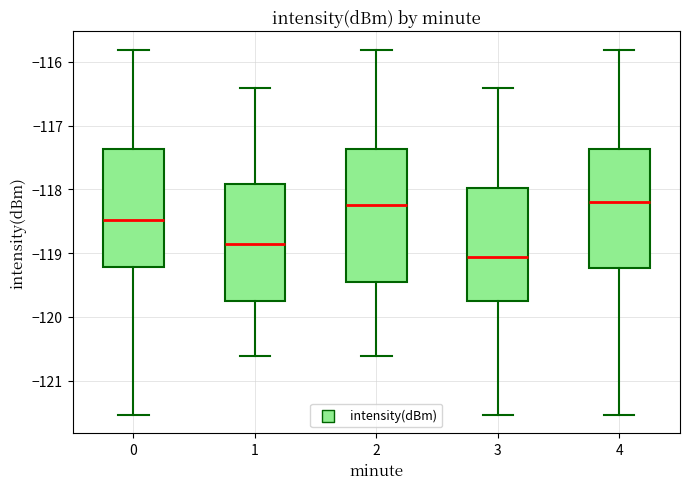

Where does the median line of the box at x = 3 sit on the y-axis? The values are not printed on the chart, so give them approximately, as read against the axis.

-119.1